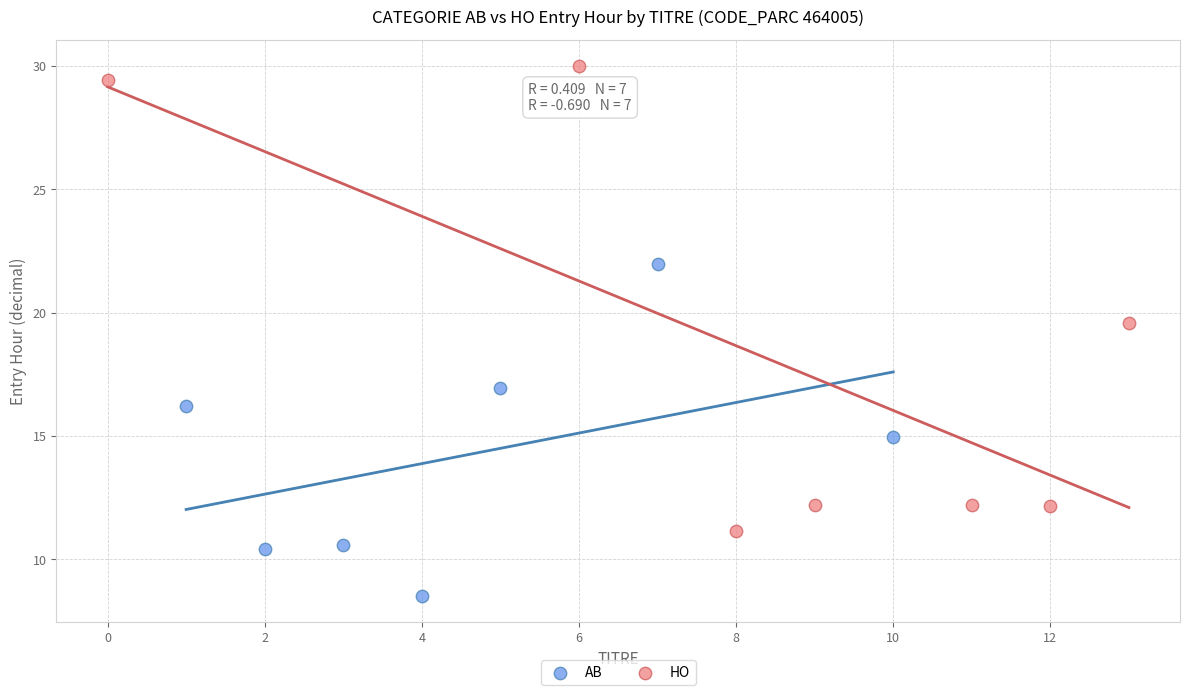

Which series reaches the maximum Y coordinate?

HO